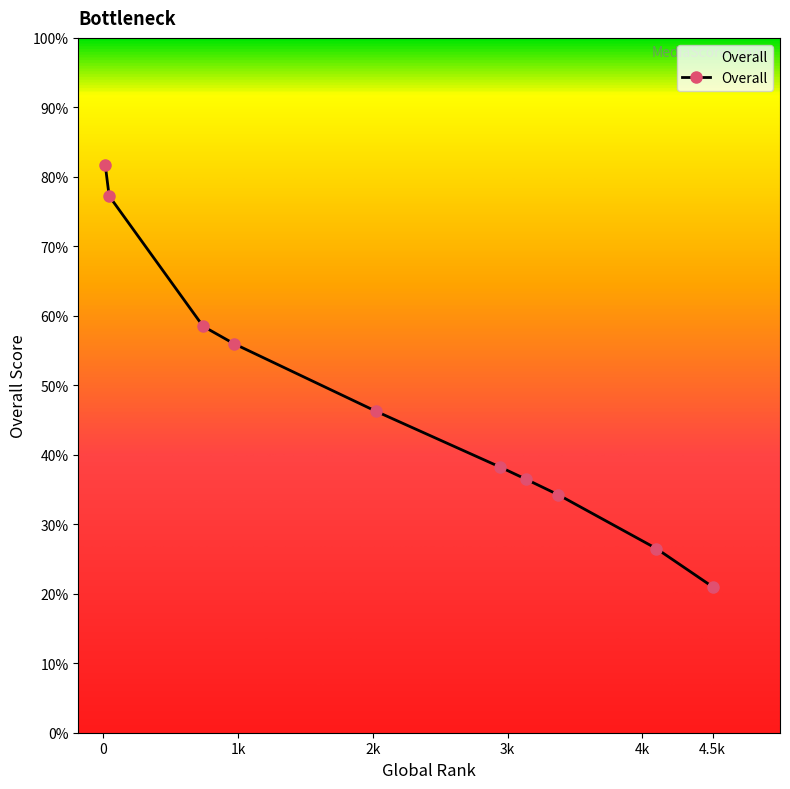

What is the minimum value shown in the chart?

21.0